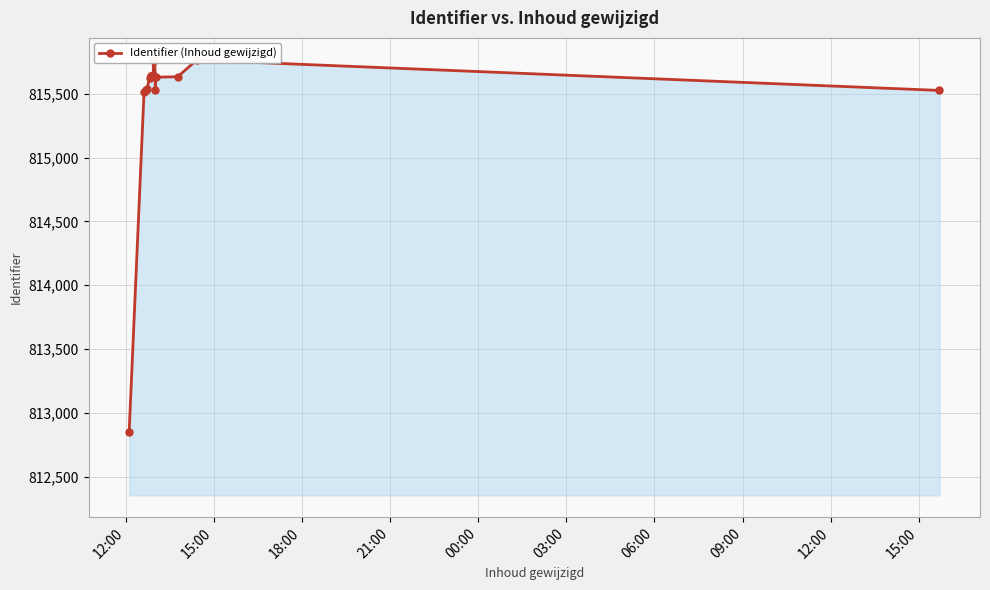

Does the chart display data point markers on the line(s)?

Yes